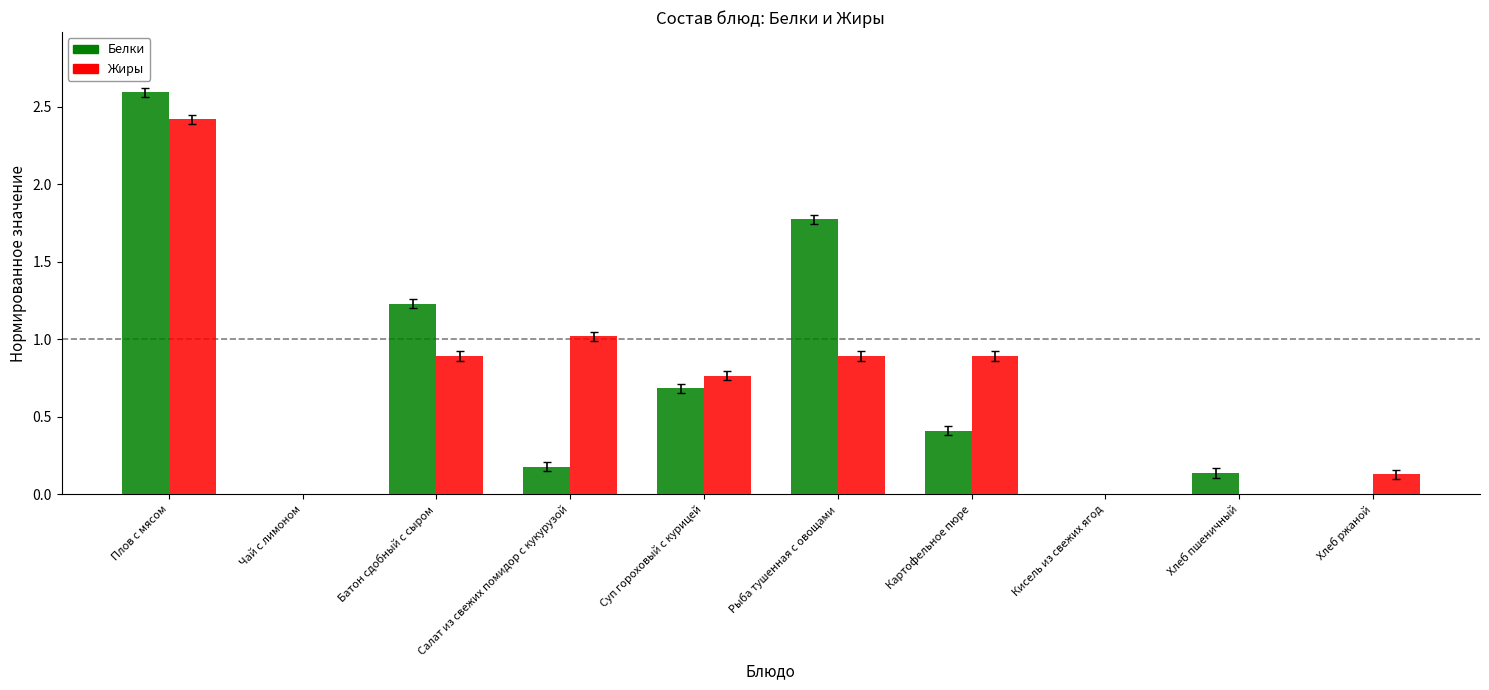

What value does the Белки series have at Картофельное пюре?

0.4